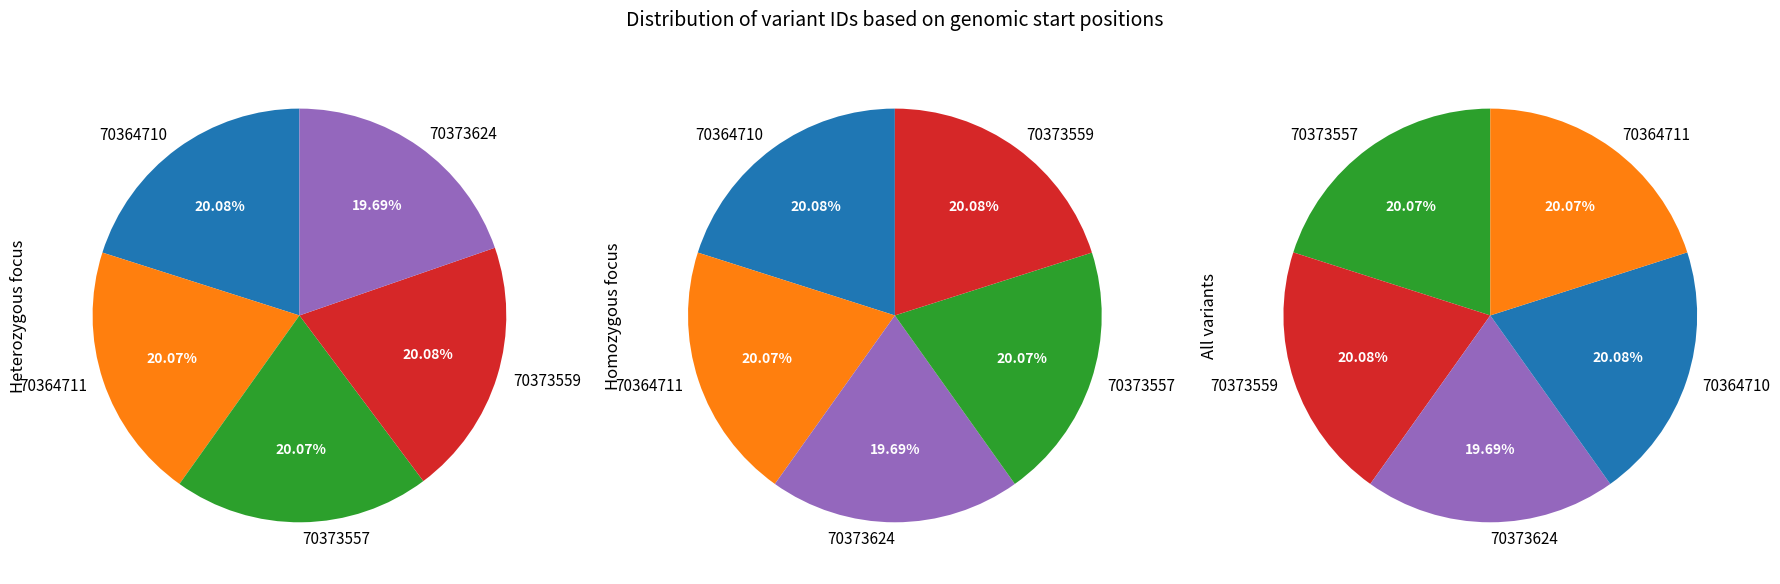

Does 70364710 represent more than half of the total?

No